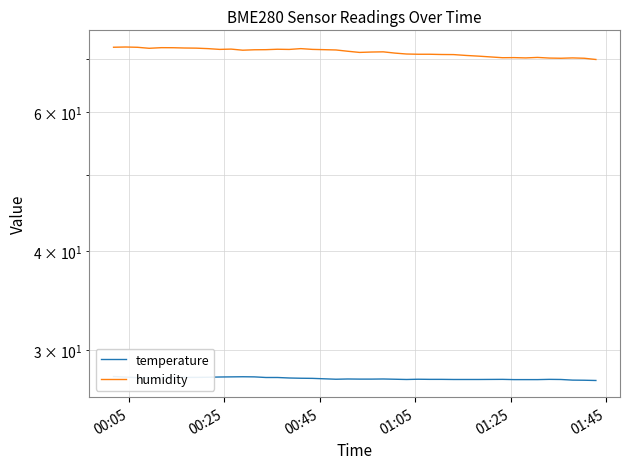

What is the value of the temperature point at the 33rd from the left?

27.6